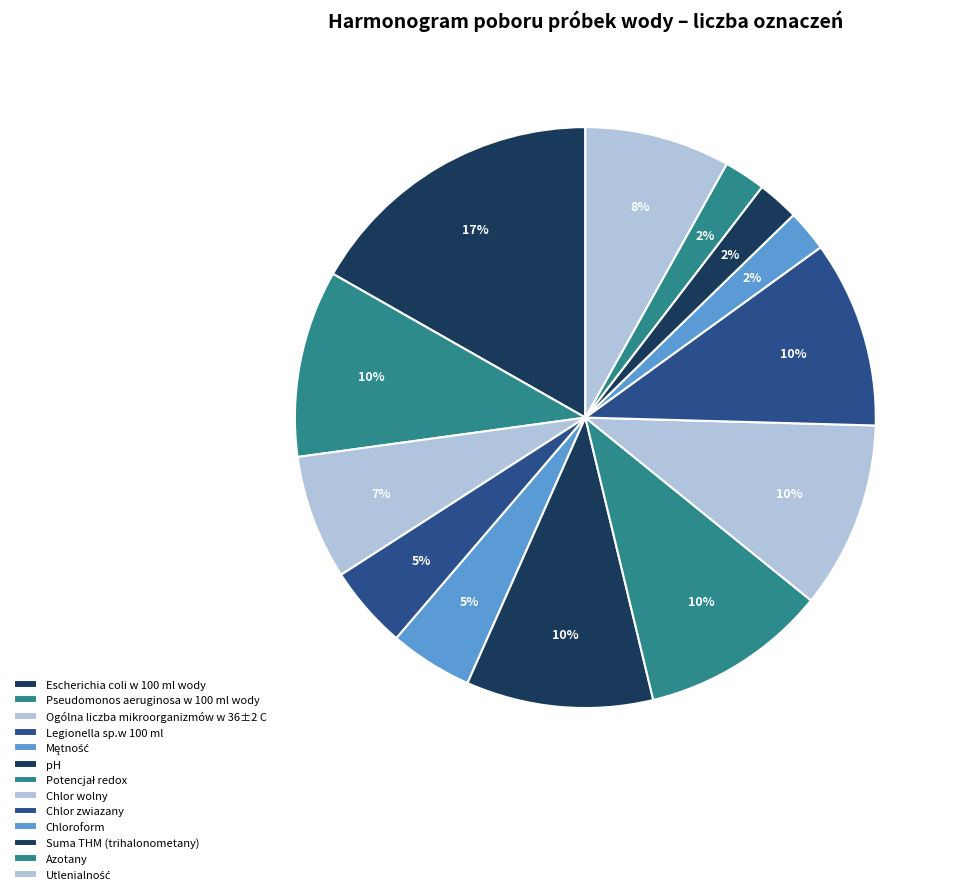

How many slices are in this pie chart?

13